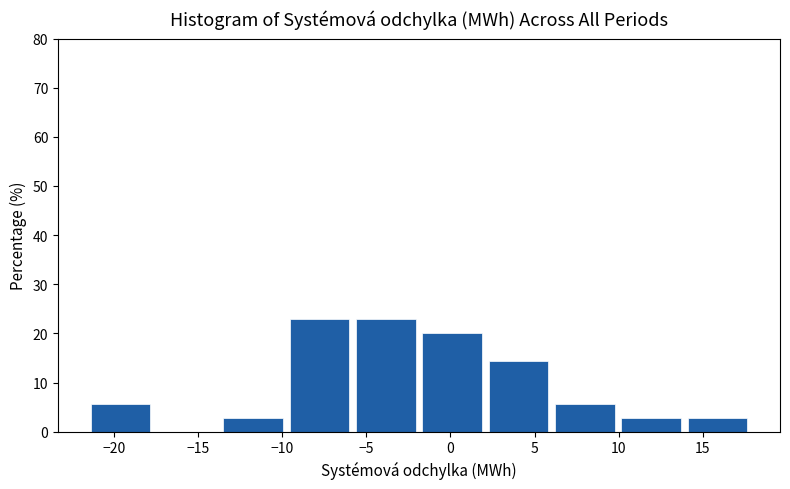

Reading left to right, list every bar in this chart as the range it spans on the x-axis followed by its height. Neither the bar edges nor the heights are printed on the chart, so give them approximately, as read against the axes.

-21.5 to -17.5: 6
-17.5 to -13.5: 0
-13.5 to -9.5: 3
-9.5 to -5.5: 23
-5.5 to -1.5: 23
-1.5 to 2.5: 20
2.5 to 6.0: 14
6.0 to 10.0: 6
10.0 to 14.0: 3
14.0 to 18.0: 3